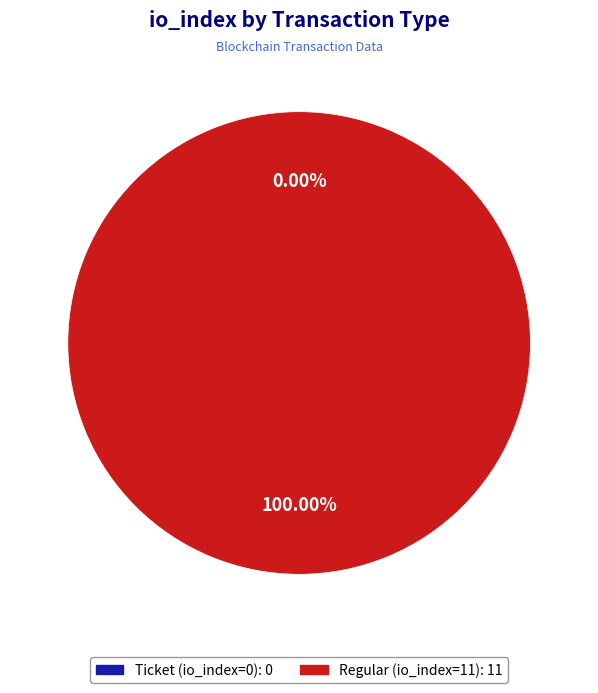

To the nearest percent, what portion does Regular (io_index=11) represent?

100%